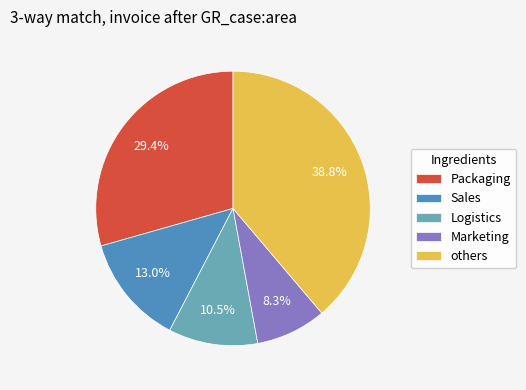

How many segments does this pie chart have?

5